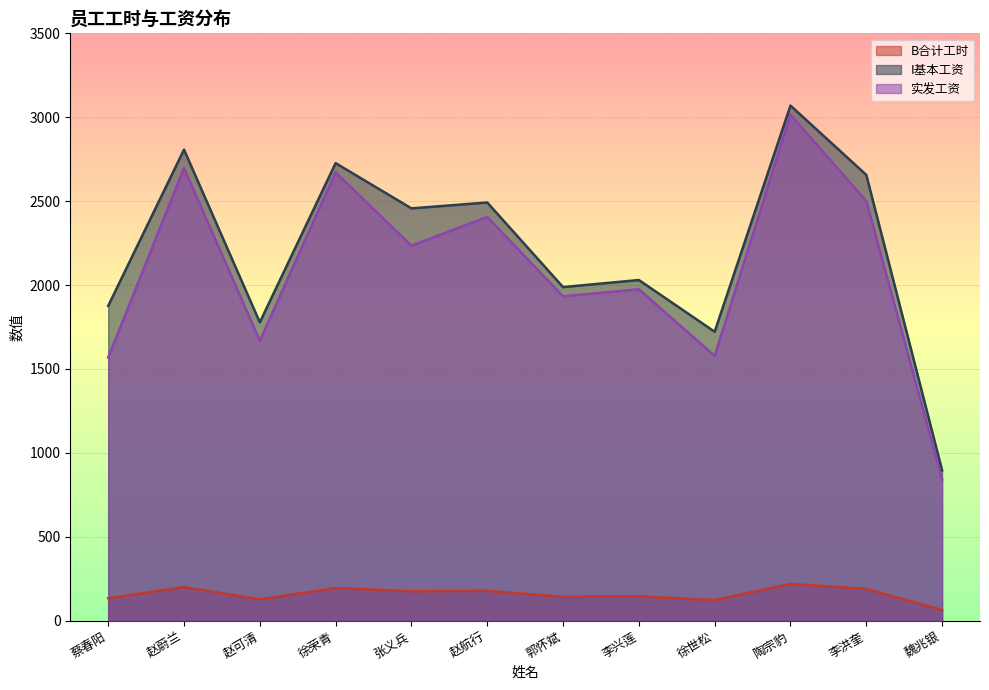

Which series has the largest total across all categories?

I基本工资